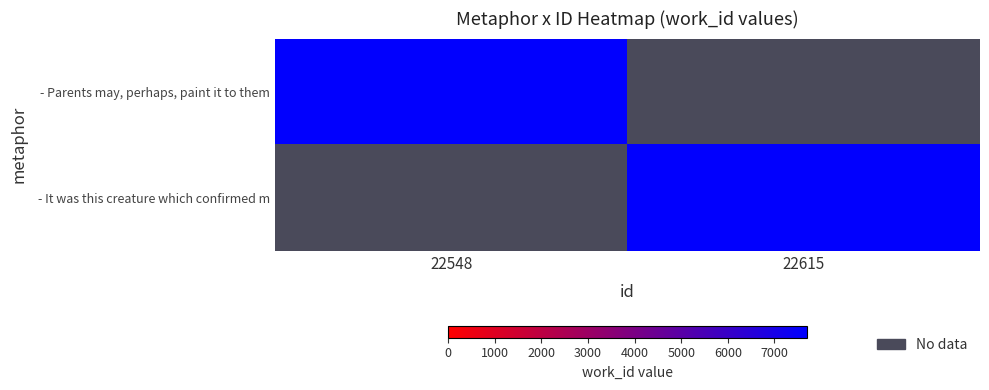

Which category has the highest value in the - Parents may, perhaps, paint it to them series?

22548